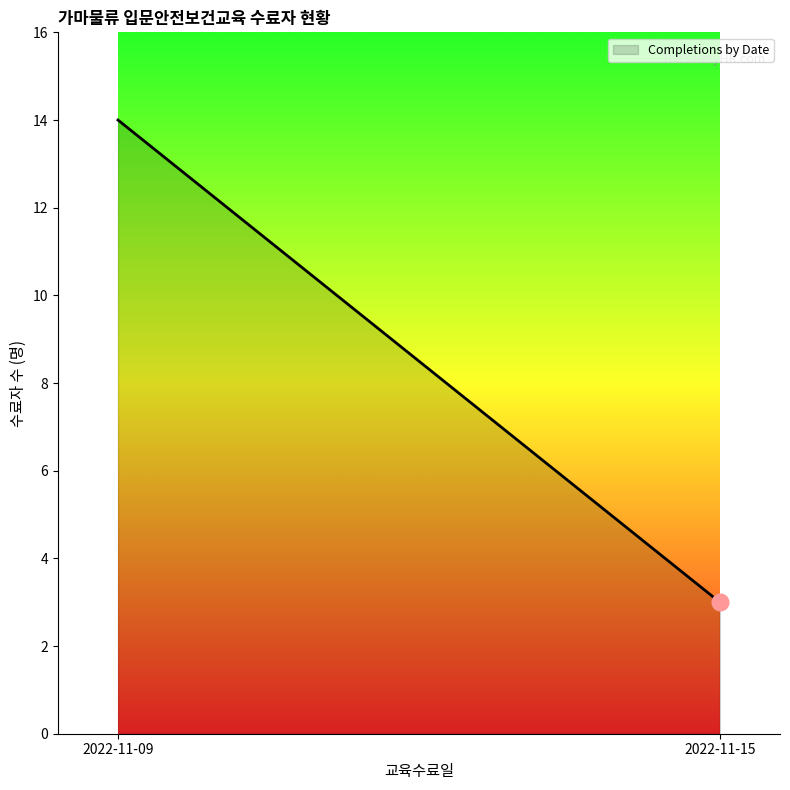

Reading right to left, extract all data points from this chart.

2022-11-15=3	2022-11-09=14